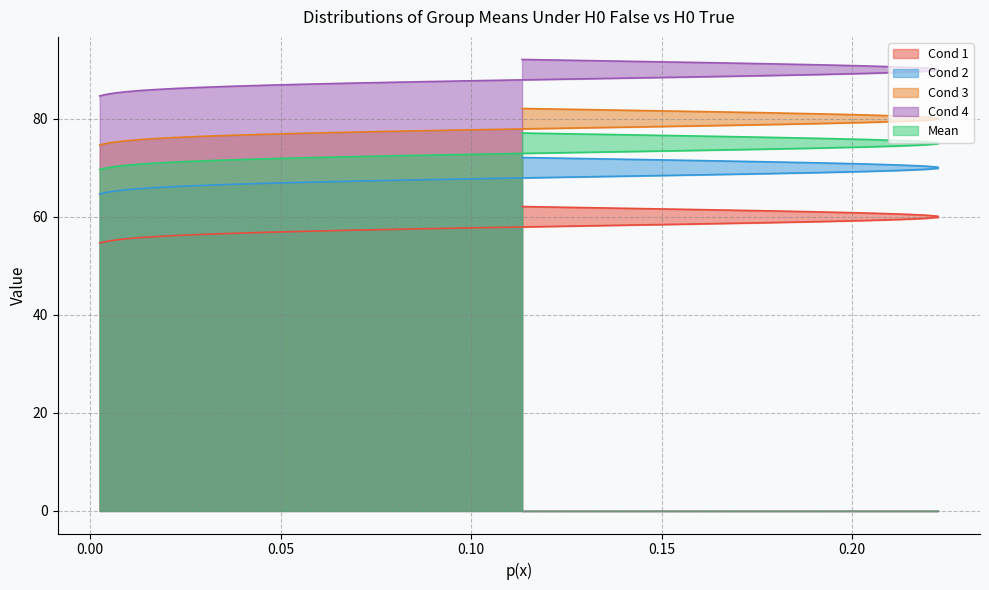

Which series has the largest range (max minus min)?

Cond 2